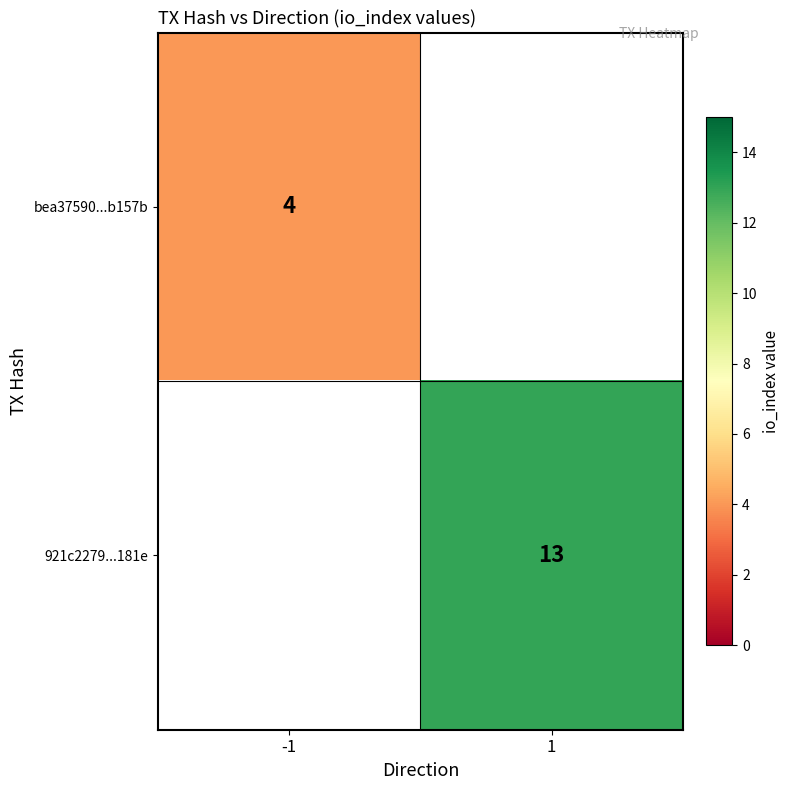

Is it true that bea37590...b157b equals 4 at -1?

True